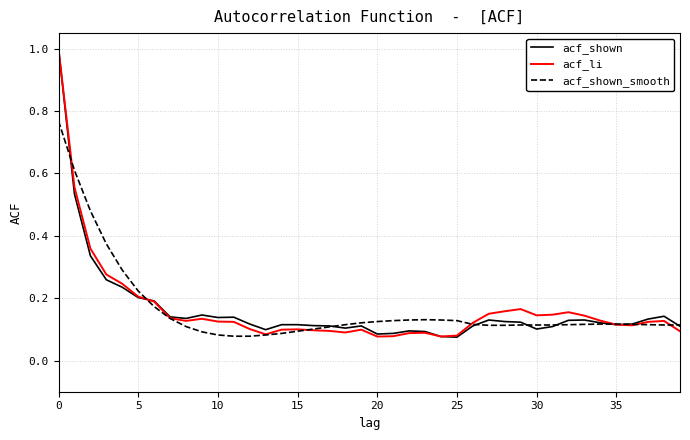

Does the chart display data point markers on the line(s)?

No